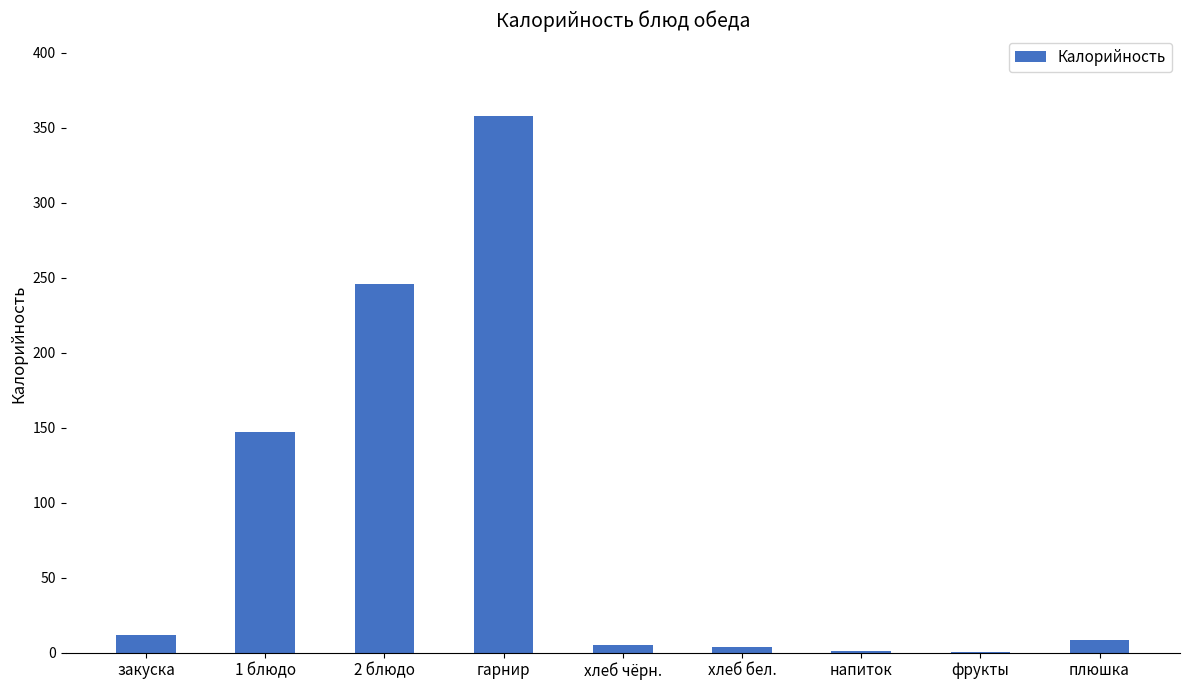

What is the difference between the values at закуска and фрукты?

11.1